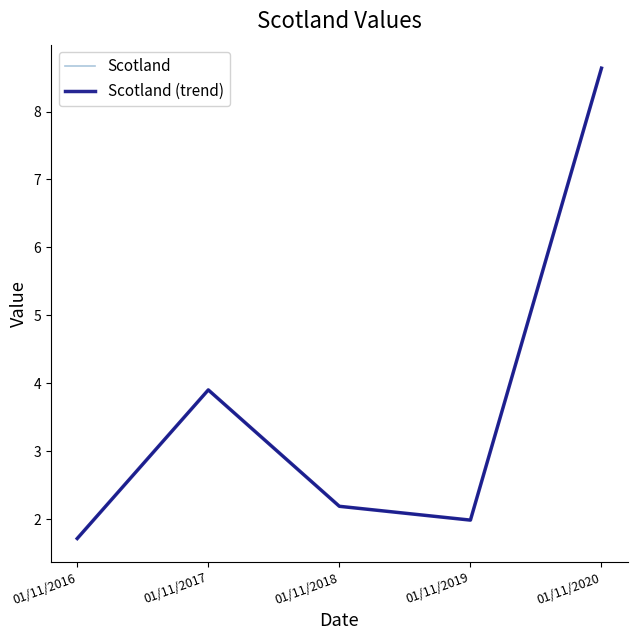

In Scotland (trend), how many points are lower than both neighbors (excluding endpoints)?

1